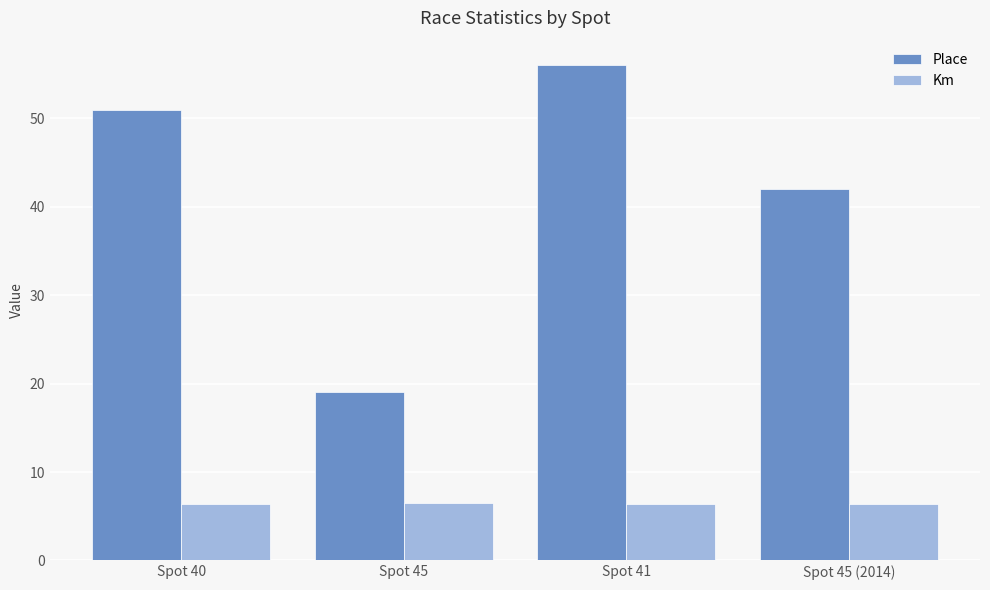

Which series has the largest range (max minus min)?

Place